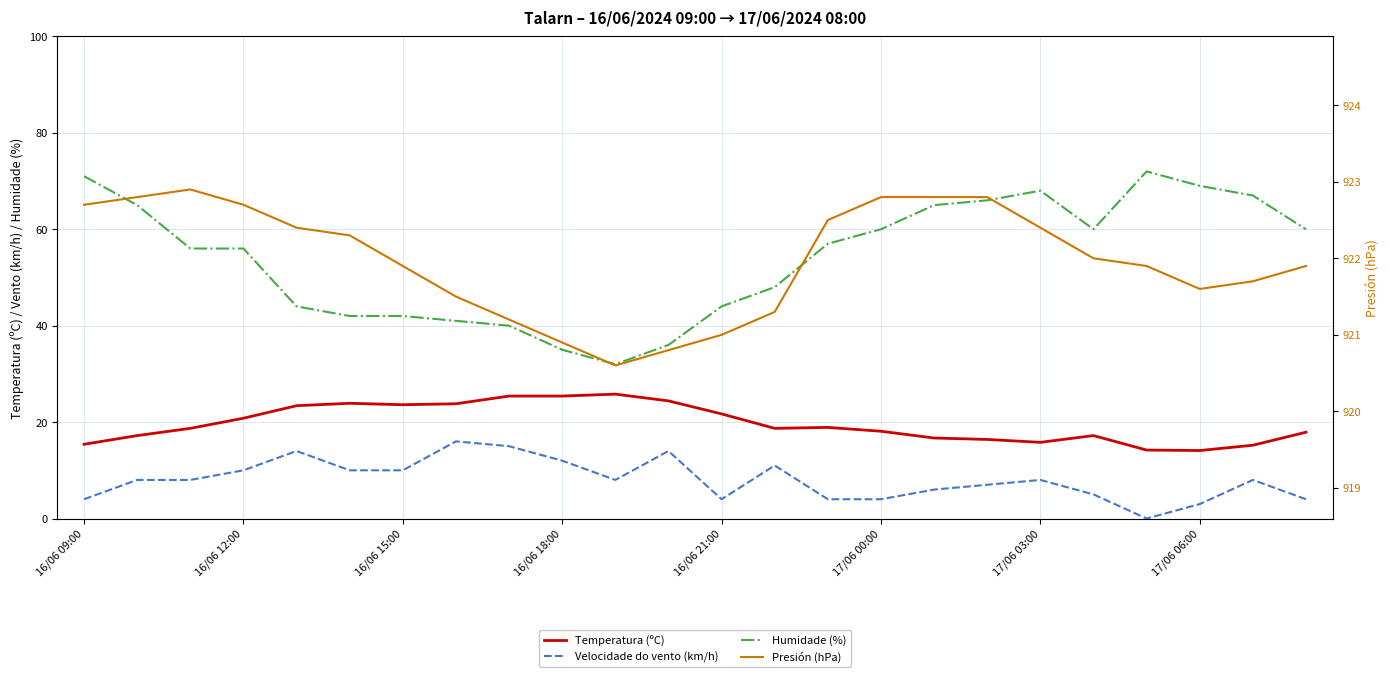

How many lines are shown in the chart?

4